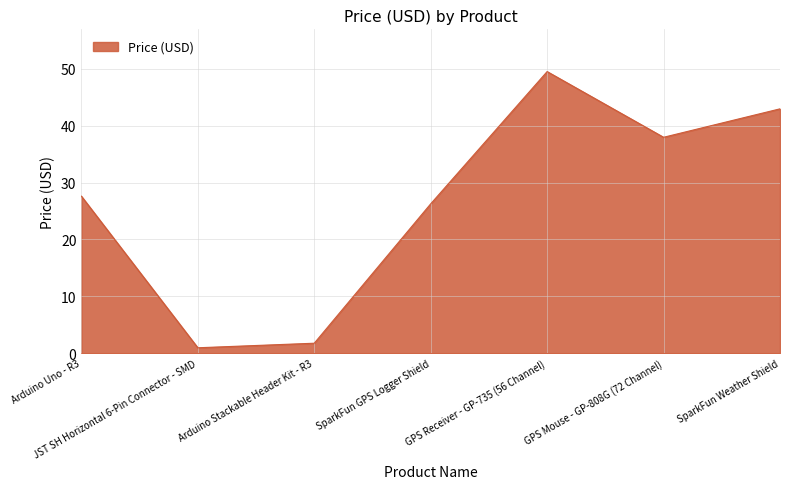

What position from the right is Arduino Stackable Header Kit - R3?

5